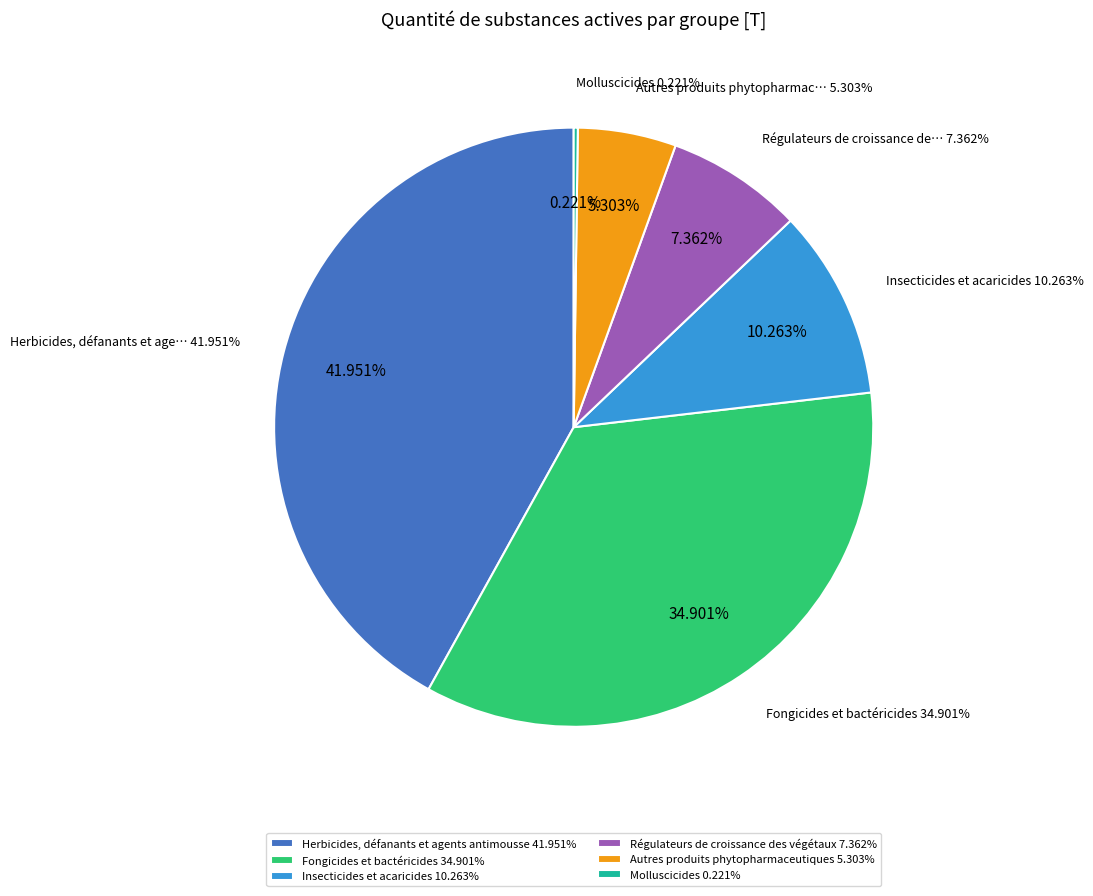

What is the total percentage of Régulateurs de croissance des végétaux and Fongicides et bactéricides?

42.3%